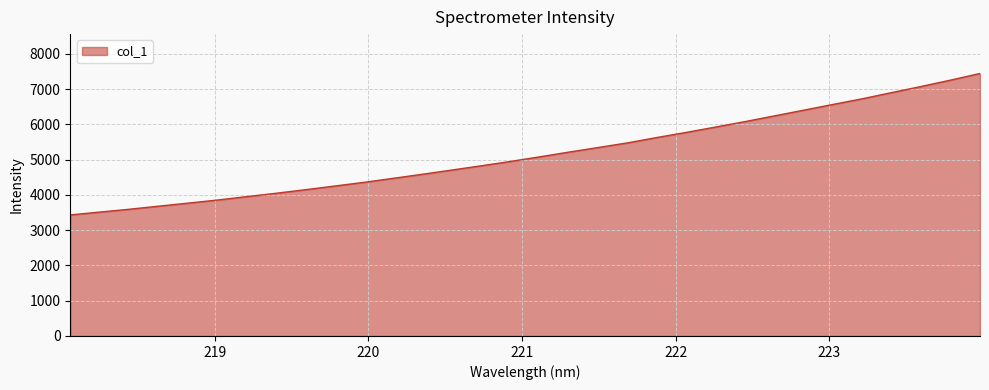

What is the difference between the maximum and minimum values?

4010.5